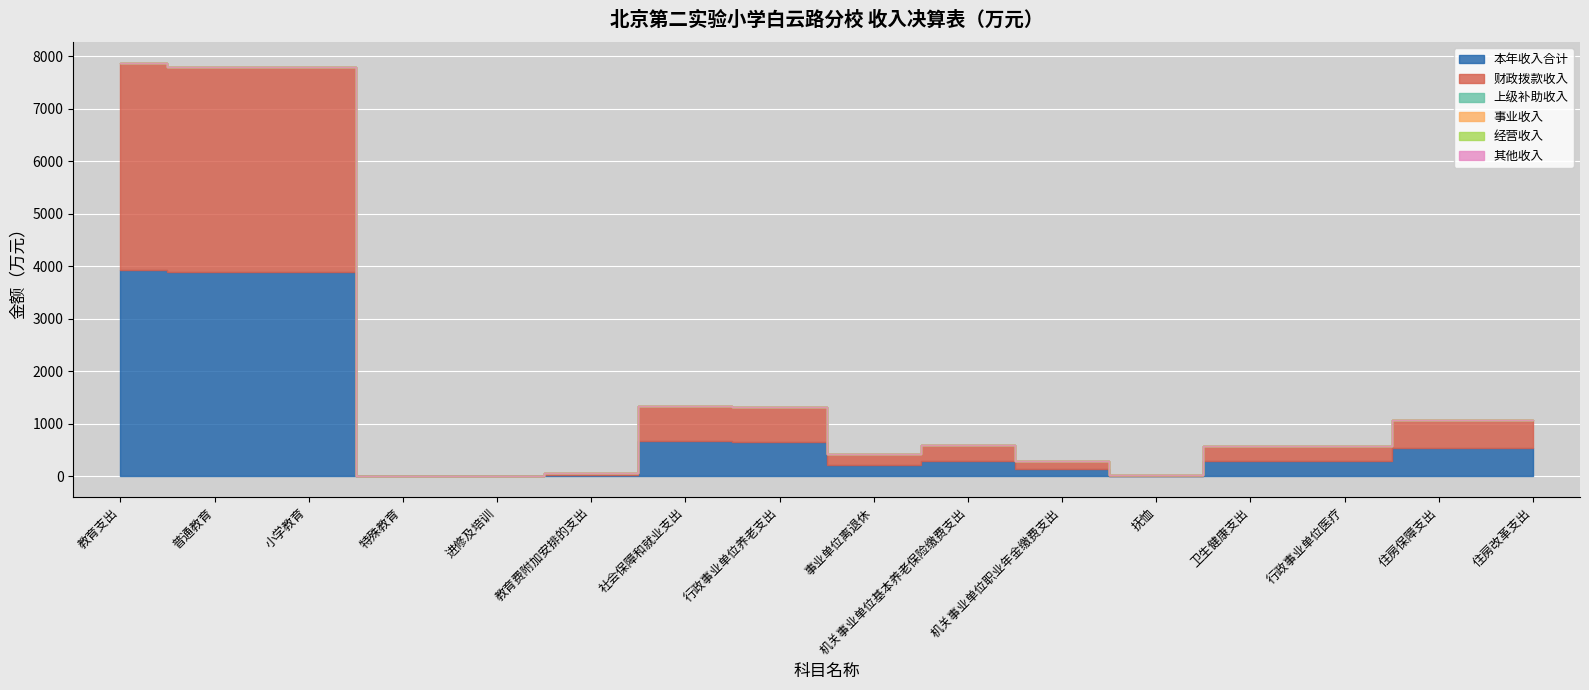

Which series changed the most between 教育费附加安排的支出 and 行政事业单位医疗?

本年收入合计